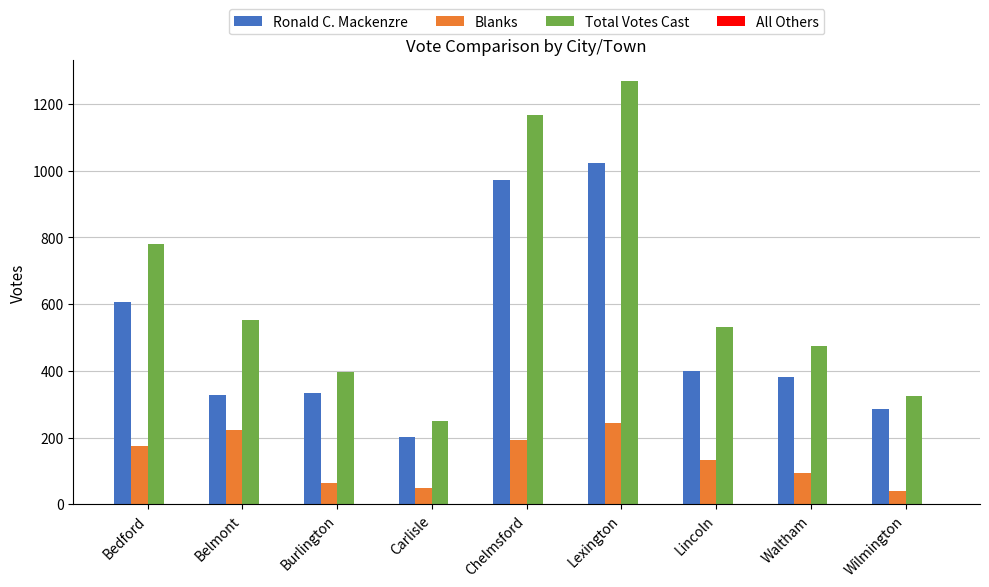

What is the average value of the Ronald C. Mackenzre series?

503